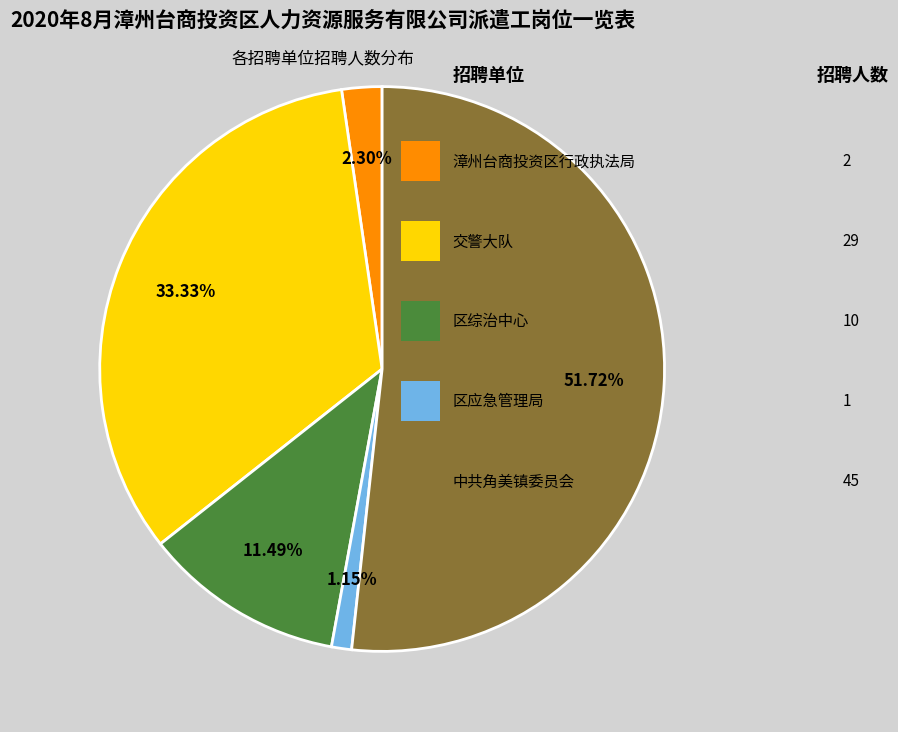

Does any single category account for the majority?

Yes